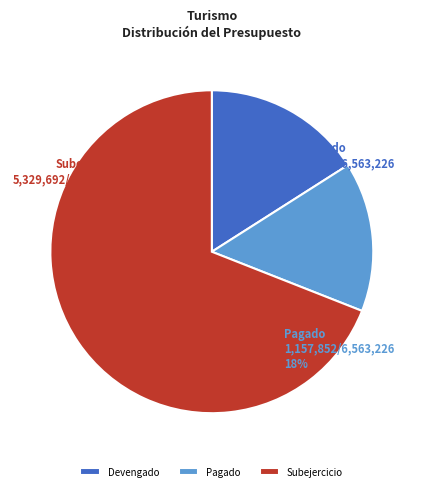

Does Devengado account for over 50% of the chart?

No